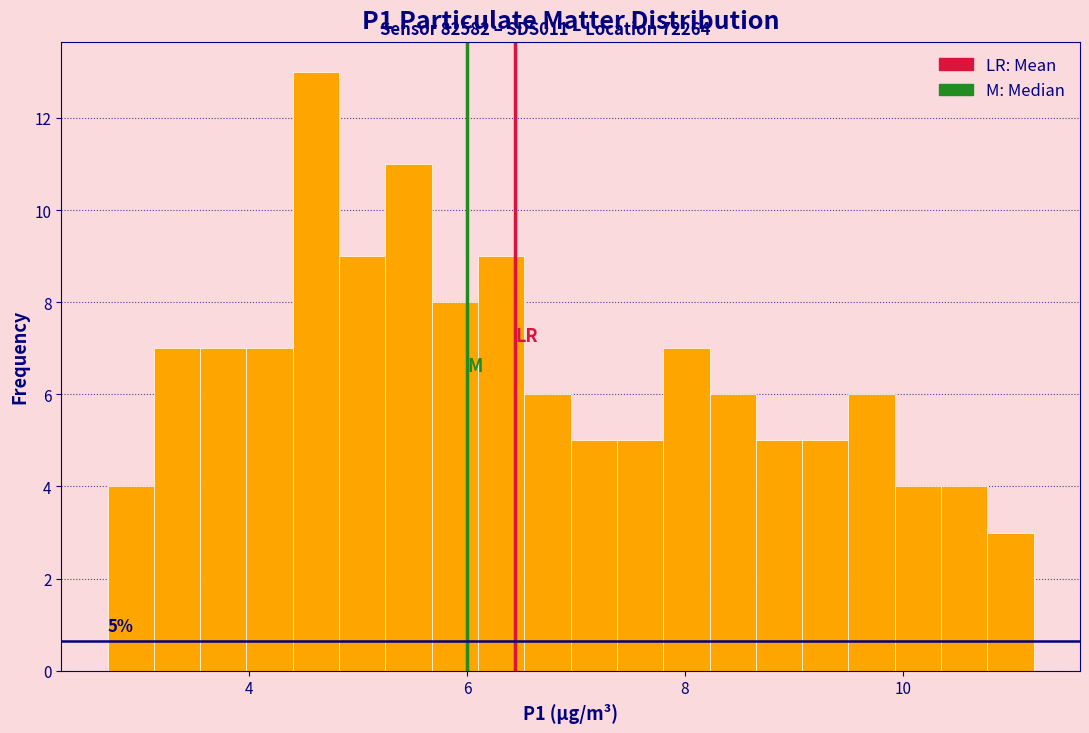

Around what value on the x-axis is the tallest bar? Give the approximate position of its centre, as read against the axis.

4.6